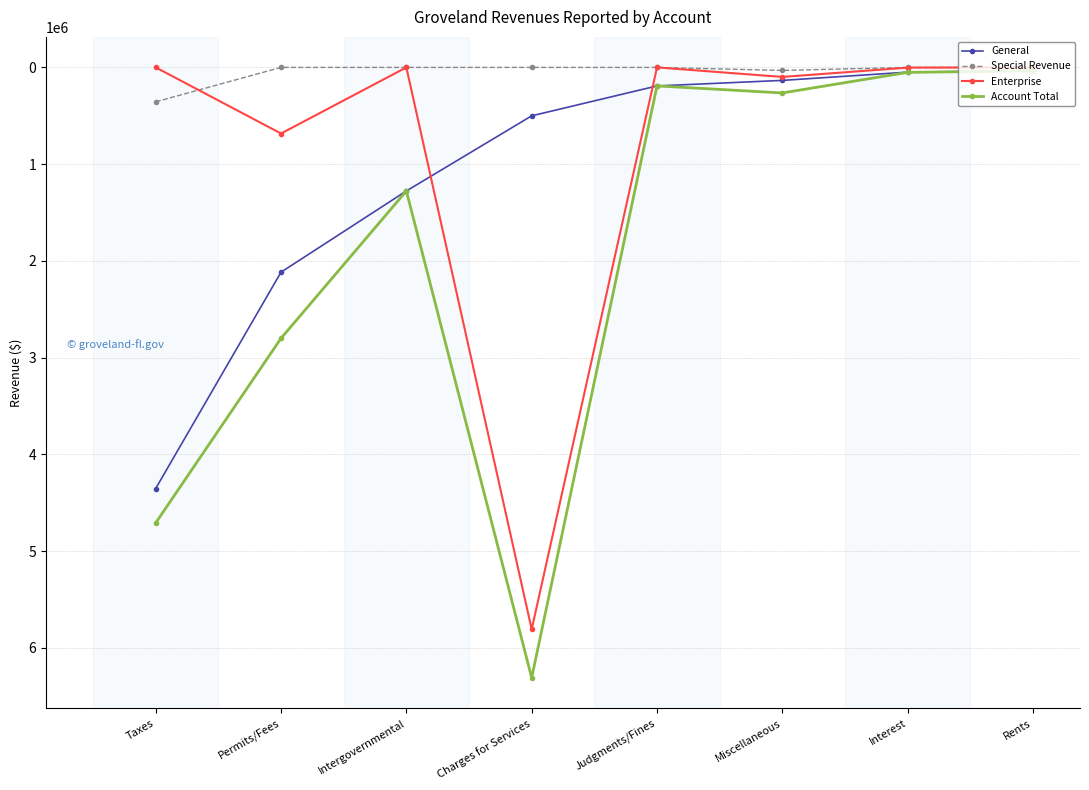

True or false: General has more than 1 interior local peaks.

False